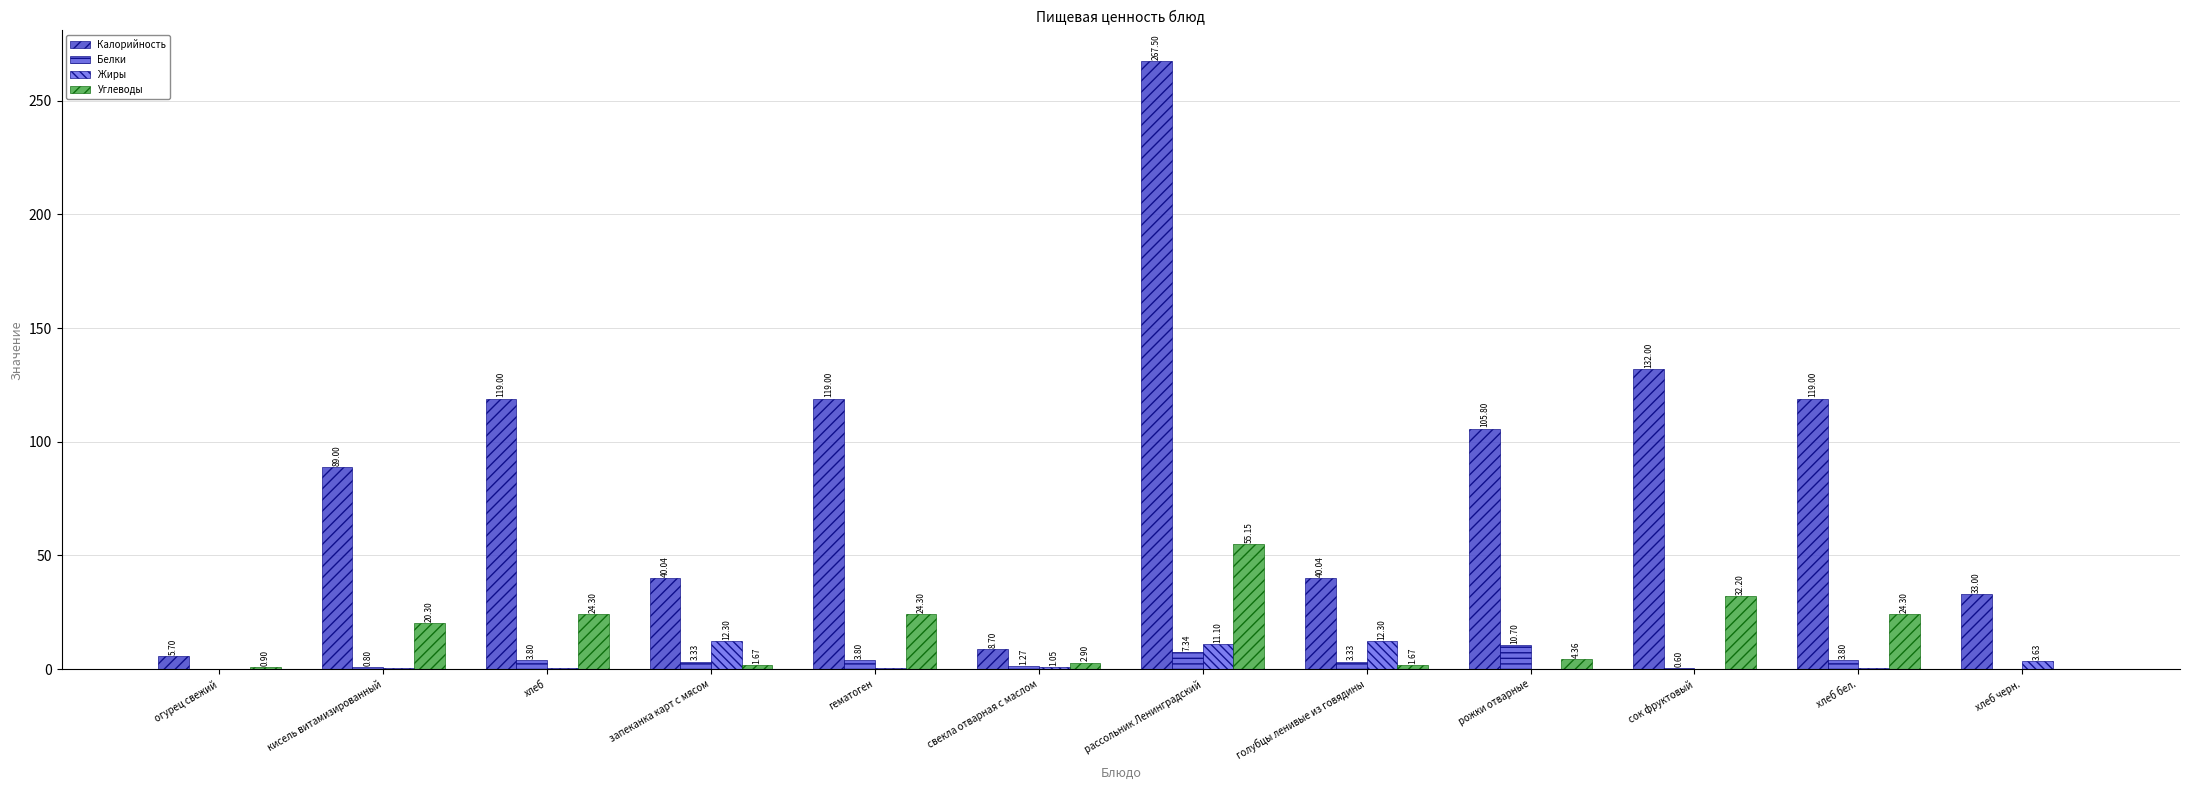

Which series changed the most between сок фруктовый and хлеб черн.?

Калорийность